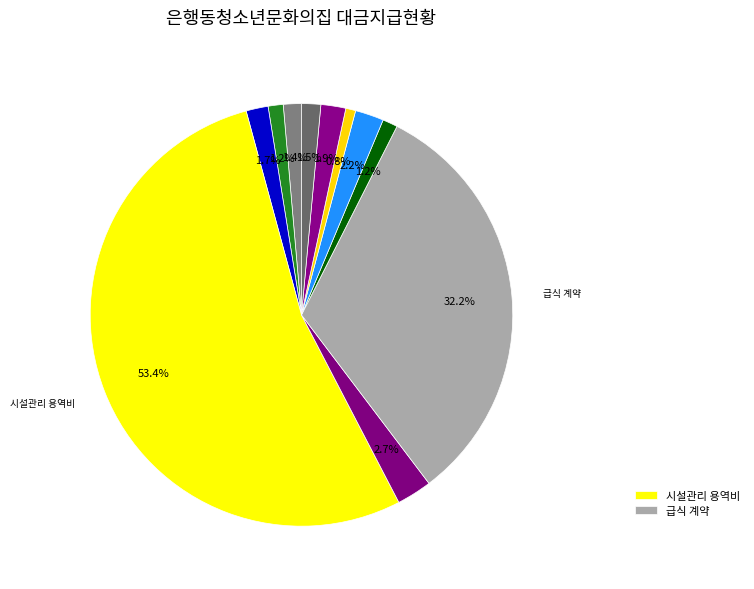

How many slices are in this pie chart?

11